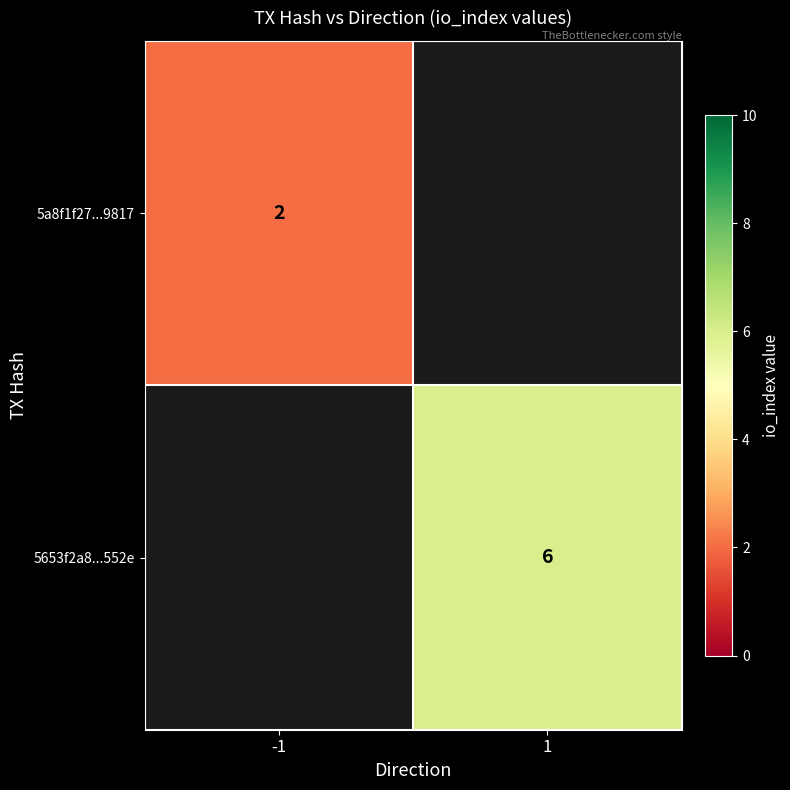

The value of 5a8f1f27...9817 at -1 is 3. True or false?

False